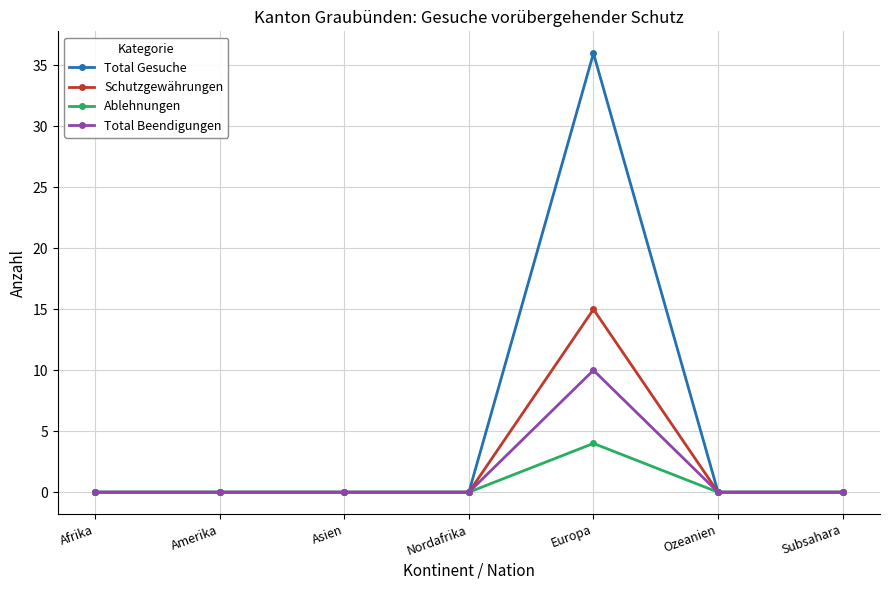

What is the sum of all Total Gesuche values?

36